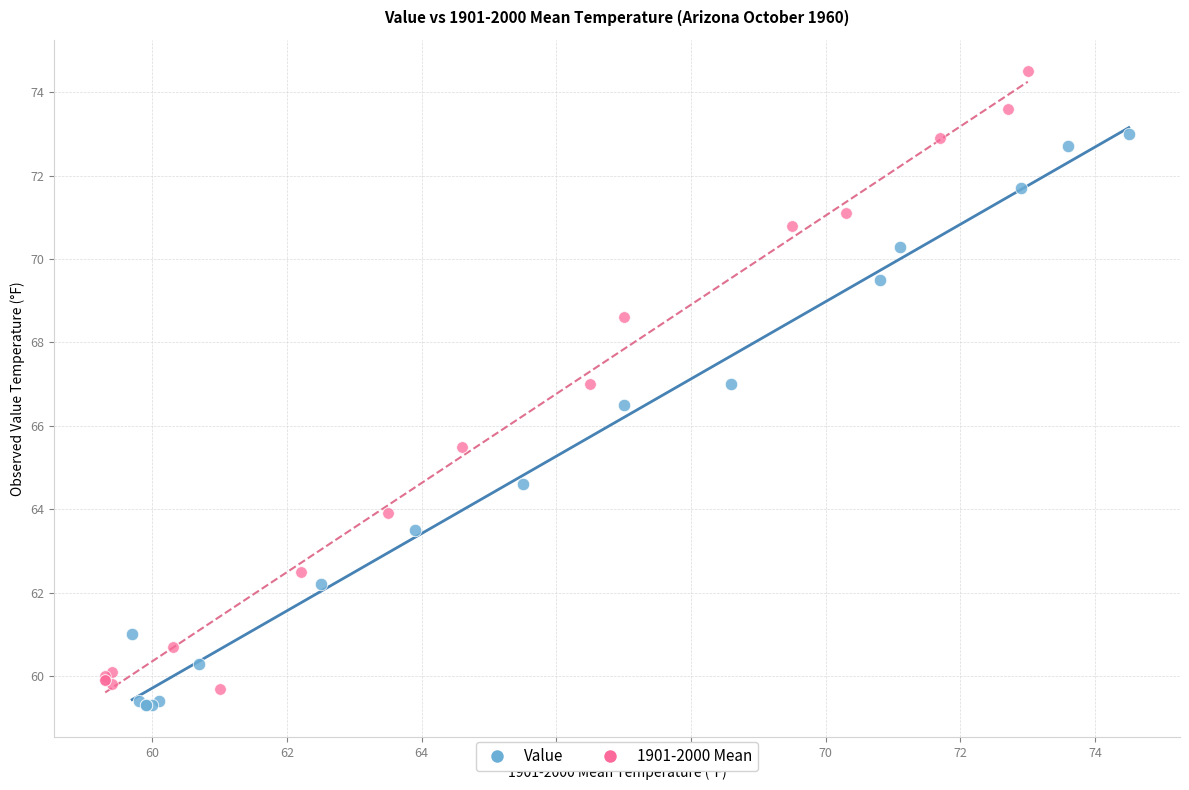

Which series reaches the maximum Y coordinate?

1901-2000 Mean